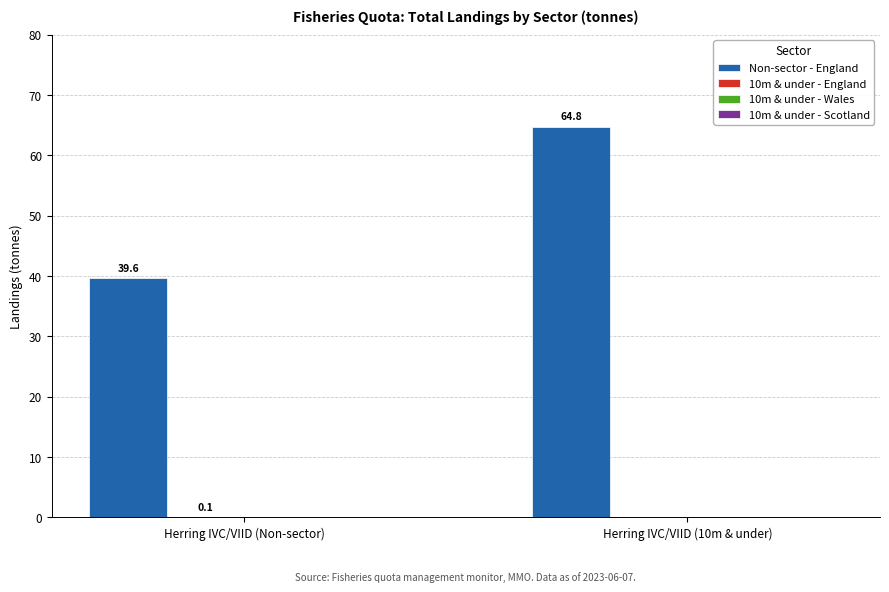

Which label corresponds to the largest value in the chart?

Herring IVC/VIID (10m & under)